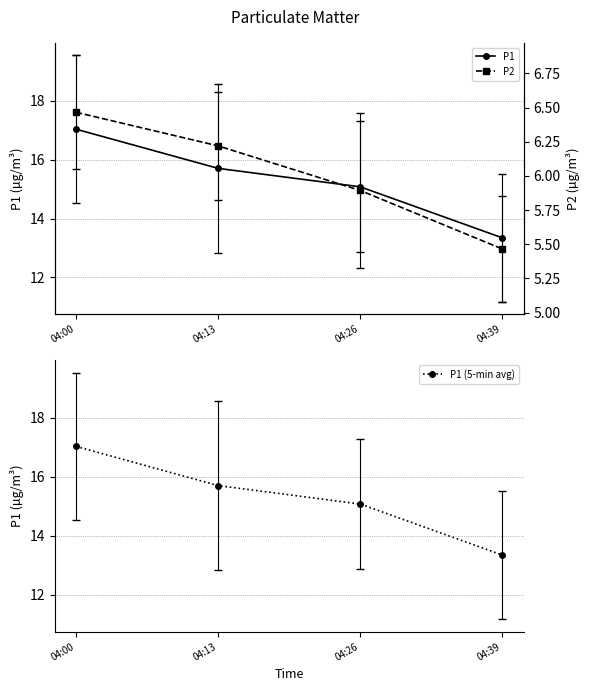

Read the P2 value at 04:00.

6.5